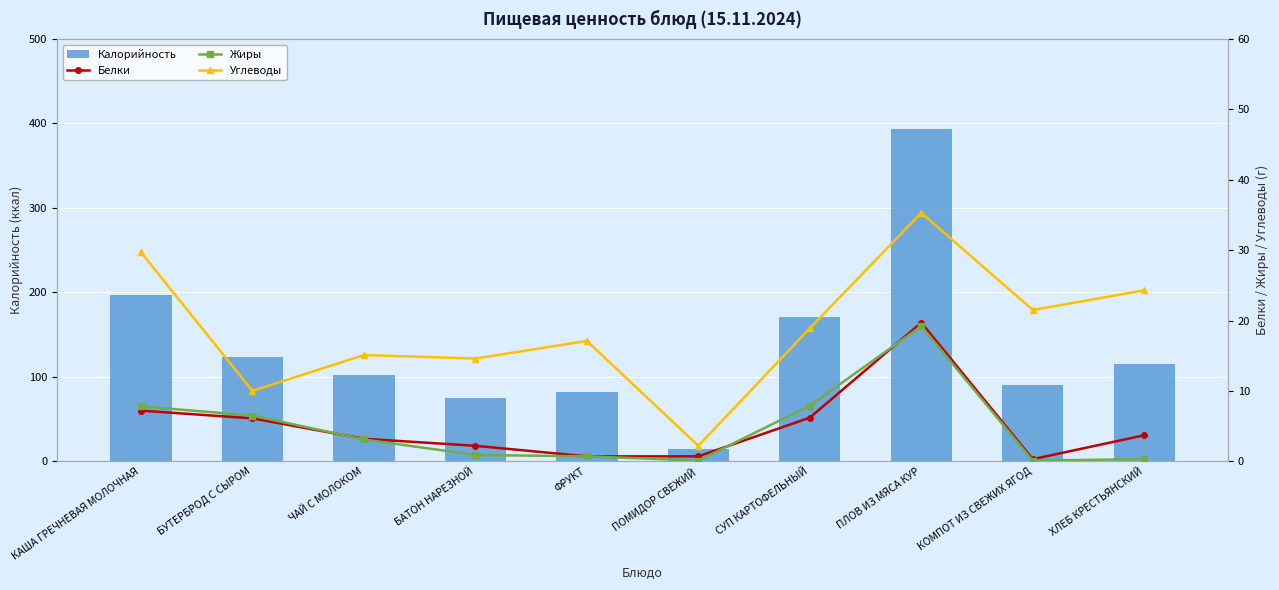

What is the difference between the maximum and minimum values in the Белки series?

19.4